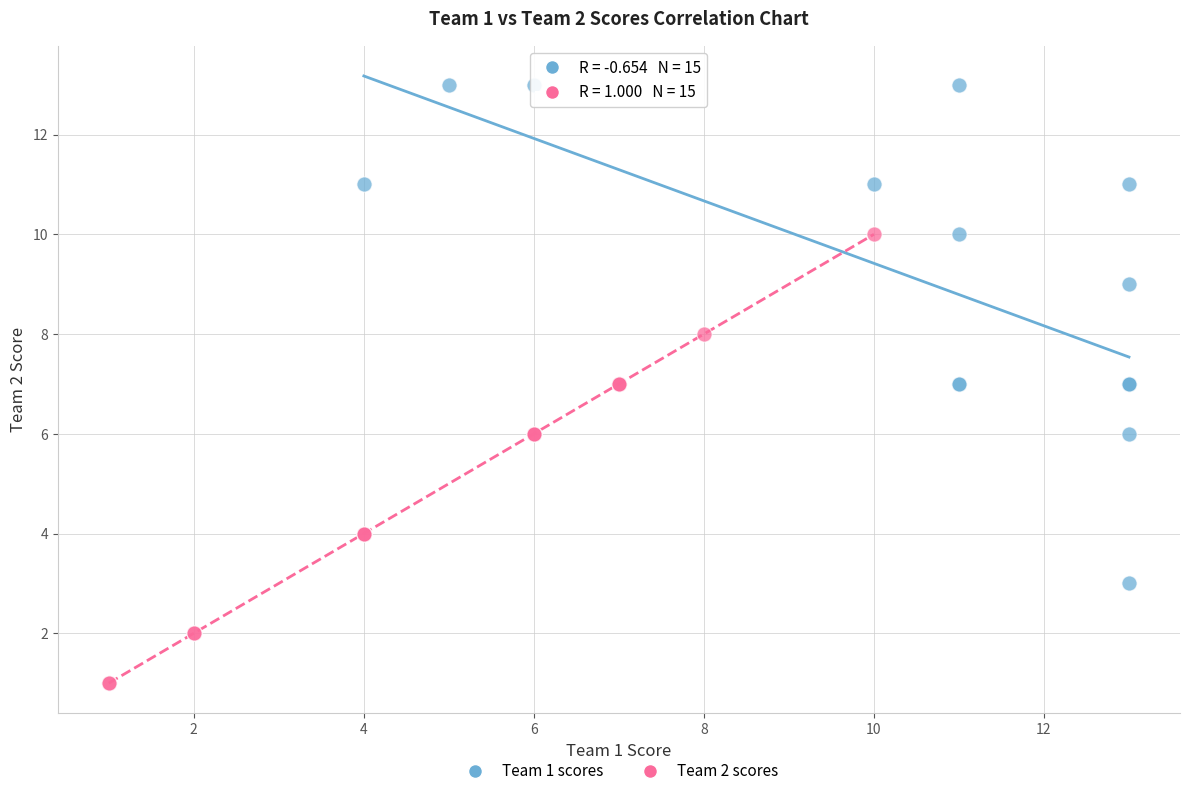

Which series contains the highest Y value?

Team 1 scores